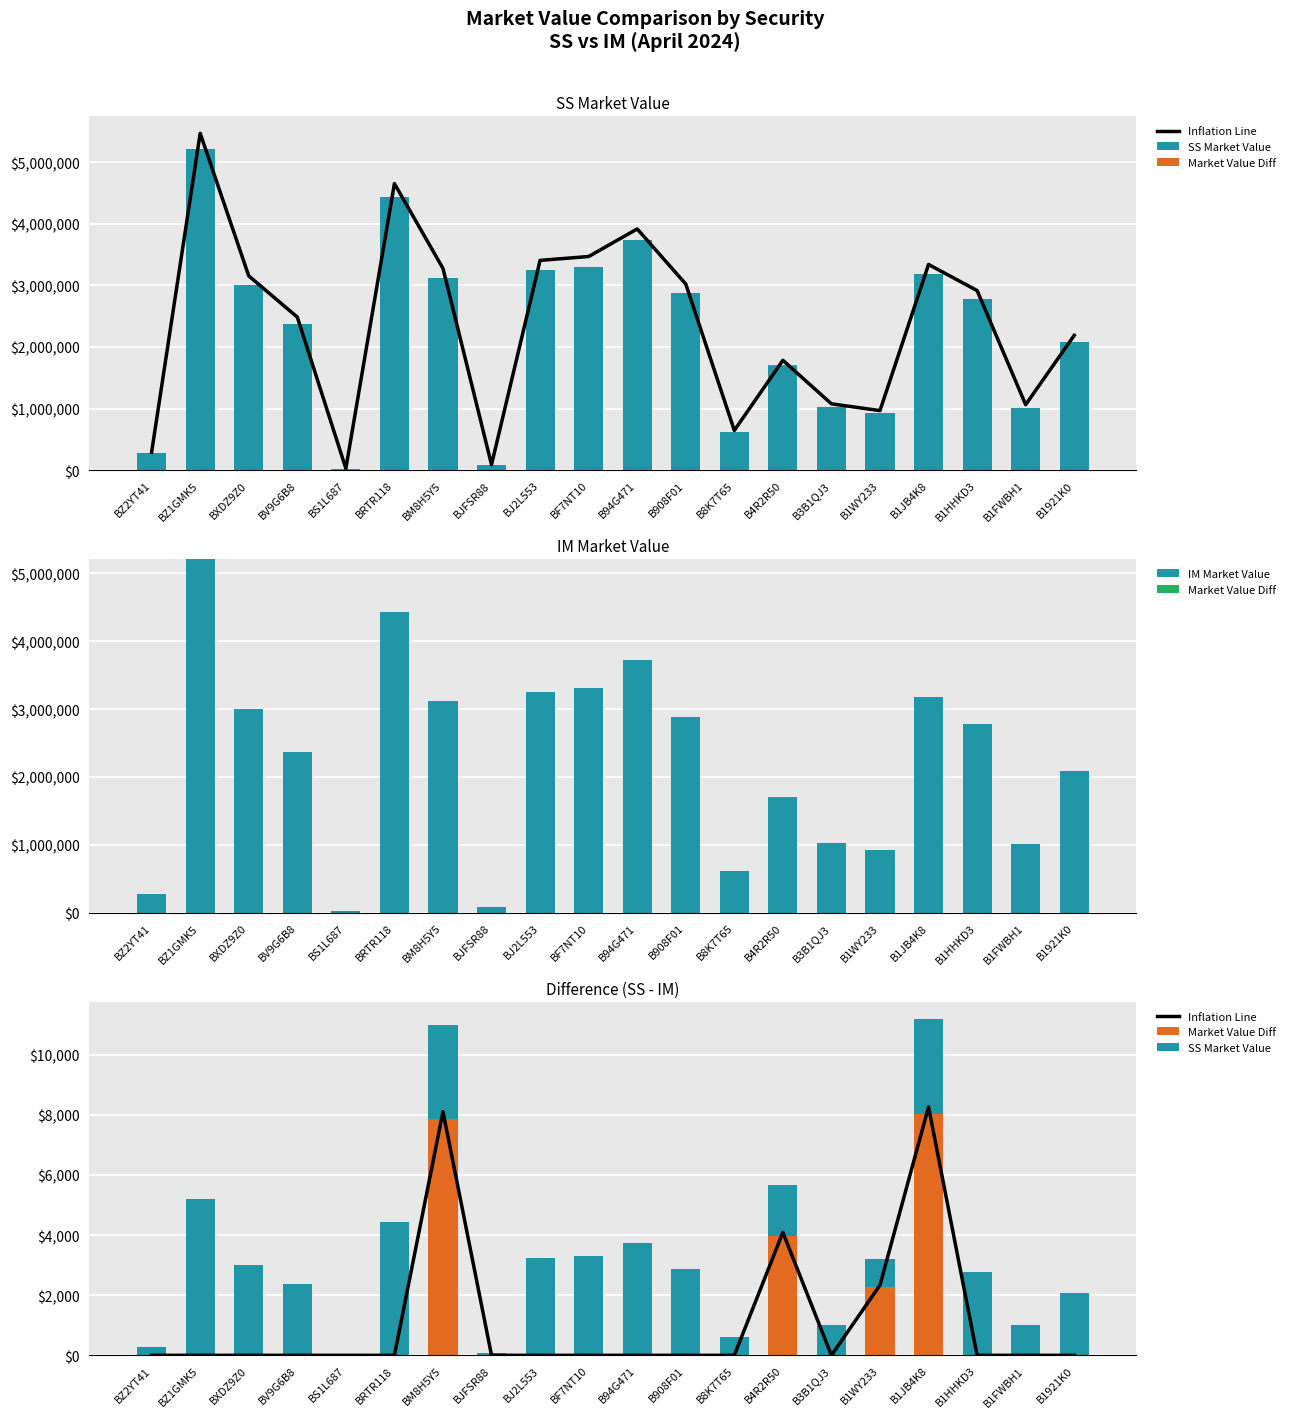

Reading left to right, list all the values displayed in this chart.

Inflation Line: BZ2YT41=0.0	BZ1GMK5=0.0	BXDZ9Z0=0.0	BV9G6B8=0.0	BS1L687=0.0	BRTR118=0.0	BM8H5Y5=8107.6	BJFSR88=0.0	BJ2L553=0.0	BF7NT10=0.0	B94G471=0.0	B908F01=0.0	B8K7T65=0.0	B4R2R50=4091.6	B3B1QJ3=0.0	B1WY233=2337.4	B1JB4K8=8265.8	B1HHKD3=0.0	B1FWBH1=0.0	B1921K0=0.0
SS Market Value: BZ2YT41=278.6	BZ1GMK5=5210.8	BXDZ9Z0=3004.6	BV9G6B8=2367.3	BS1L687=25.7	BRTR118=4432.9	BM8H5Y5=3120.6	BJFSR88=83.8	BJ2L553=3245.2	BF7NT10=3304.8	B94G471=3731.2	B908F01=2879.2	B8K7T65=613.9	B4R2R50=1698.5	B3B1QJ3=1025.4	B1WY233=920.4	B1JB4K8=3181.5	B1HHKD3=2778.0	B1FWBH1=1012.5	B1921K0=2084.4
Market Value Diff: BZ2YT41=0.0	BZ1GMK5=0.0	BXDZ9Z0=0.0	BV9G6B8=0.0	BS1L687=0.0	BRTR118=0.0	BM8H5Y5=7871.5	BJFSR88=0.0	BJ2L553=0.0	BF7NT10=0.0	B94G471=0.0	B908F01=0.0	B8K7T65=0.0	B4R2R50=3972.4	B3B1QJ3=0.0	B1WY233=2269.3	B1JB4K8=8025.1	B1HHKD3=0.0	B1FWBH1=0.0	B1921K0=0.0
IM Market Value: BZ2YT41=278560.0	BZ1GMK5=5210799.5	BXDZ9Z0=3004560.0	BV9G6B8=2367324.0	BS1L687=25748.8	BRTR118=4432935.0	BM8H5Y5=3112755.4	BJFSR88=83790.0	BJ2L553=3245214.4	BF7NT10=3304756.7	B94G471=3731244.9	B908F01=2879151.0	B8K7T65=613872.1	B4R2R50=1694554.1	B3B1QJ3=1025360.0	B1WY233=918108.4	B1JB4K8=3173510.7	B1HHKD3=2778031.2	B1FWBH1=1012500.0	B1921K0=2084390.1